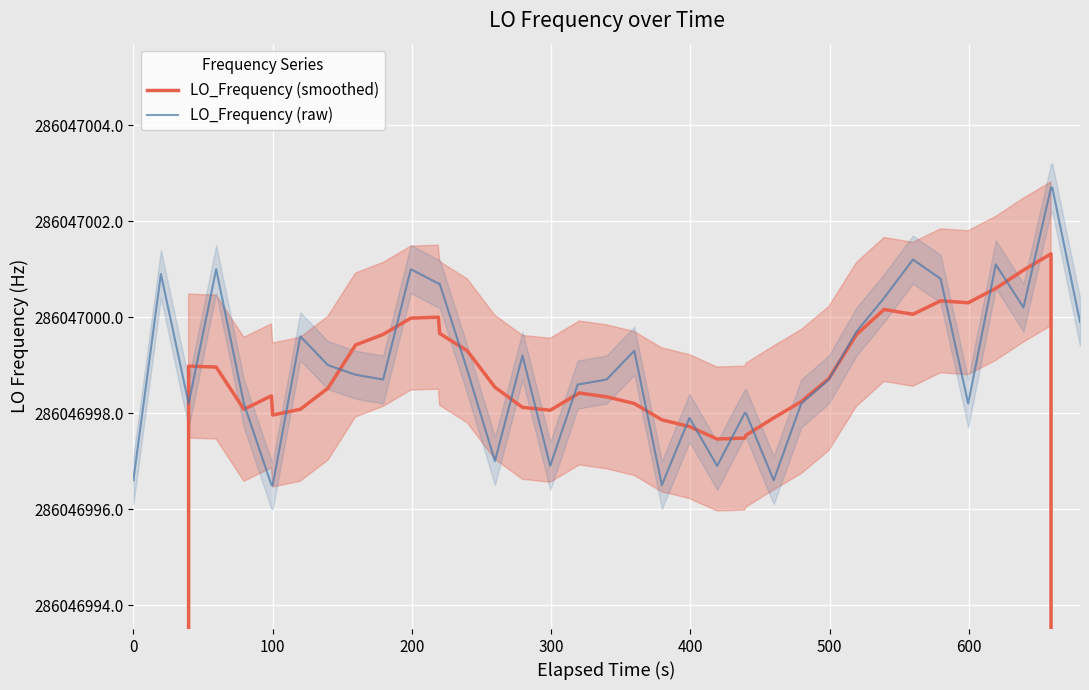

List the series in order of their peak value, highest first.

LO_Frequency (raw), LO_Frequency (smoothed)